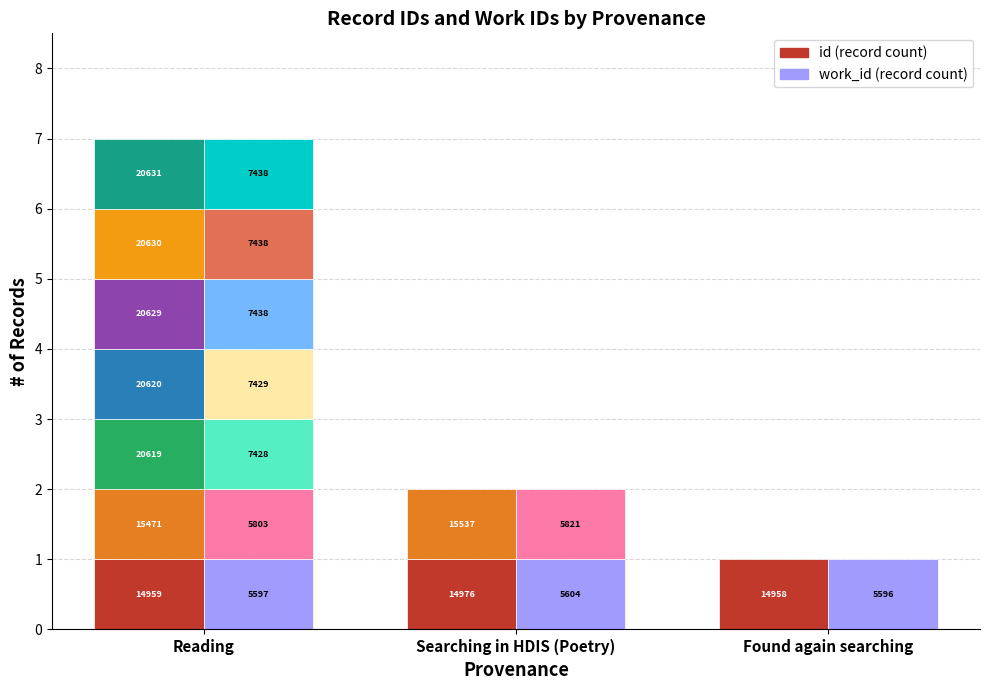

What is the label of the 7th bar from the left?

Reading